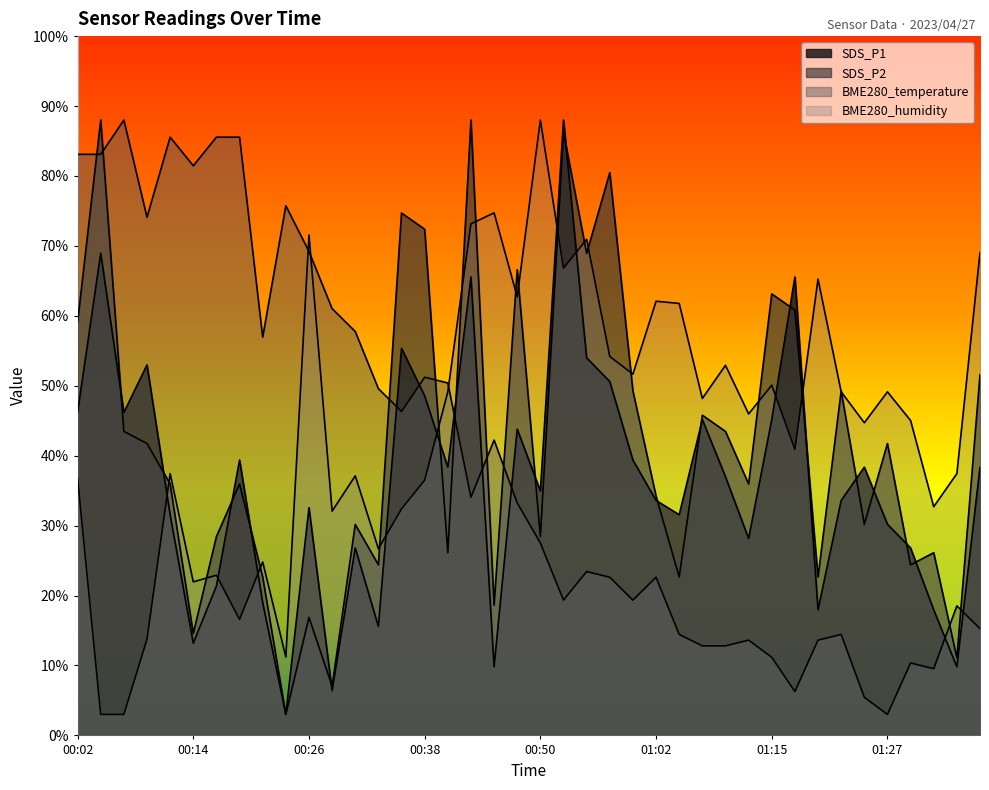

Which series ends up on top after the final intersection of SDS_P2 and SDS_P1?

SDS_P2